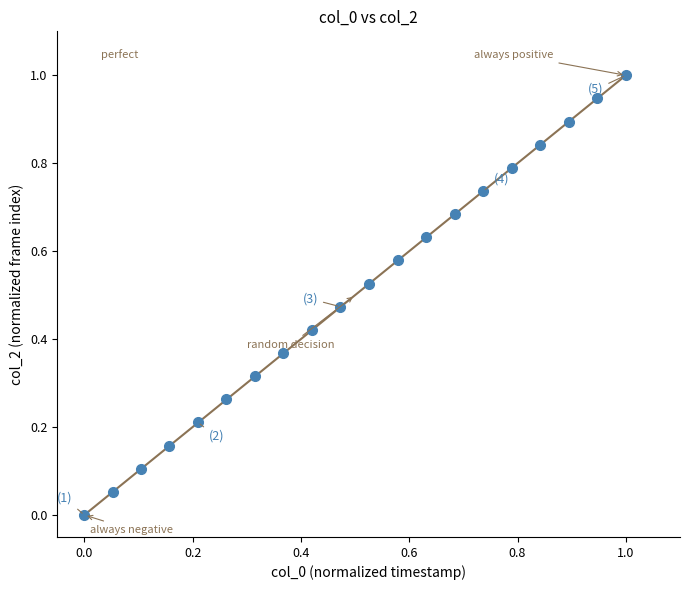

What is the range of X values (max minus min)?

1.0